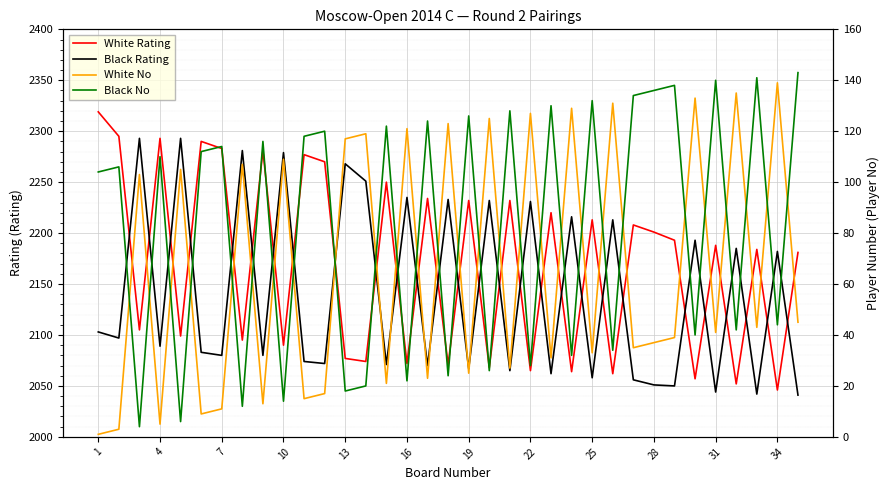

What are all the series names shown in the legend?

White Rating, Black Rating, White No, Black No